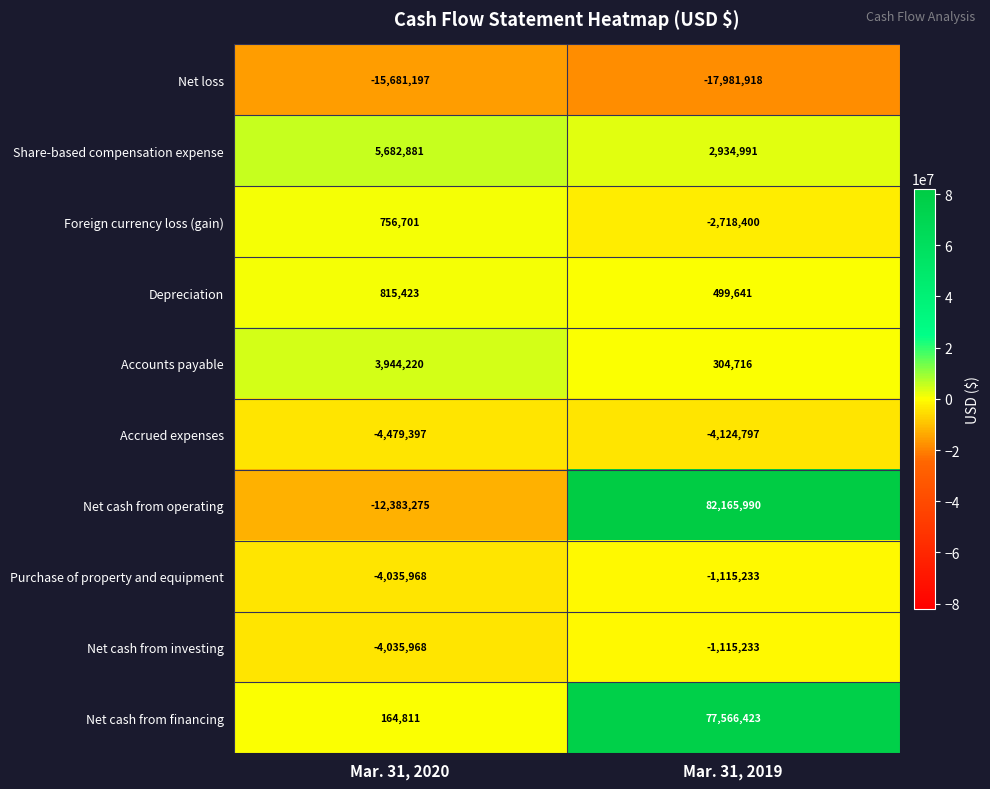

What is the sum of the Net loss values at Mar. 31, 2020 and Mar. 31, 2019?

-33663115